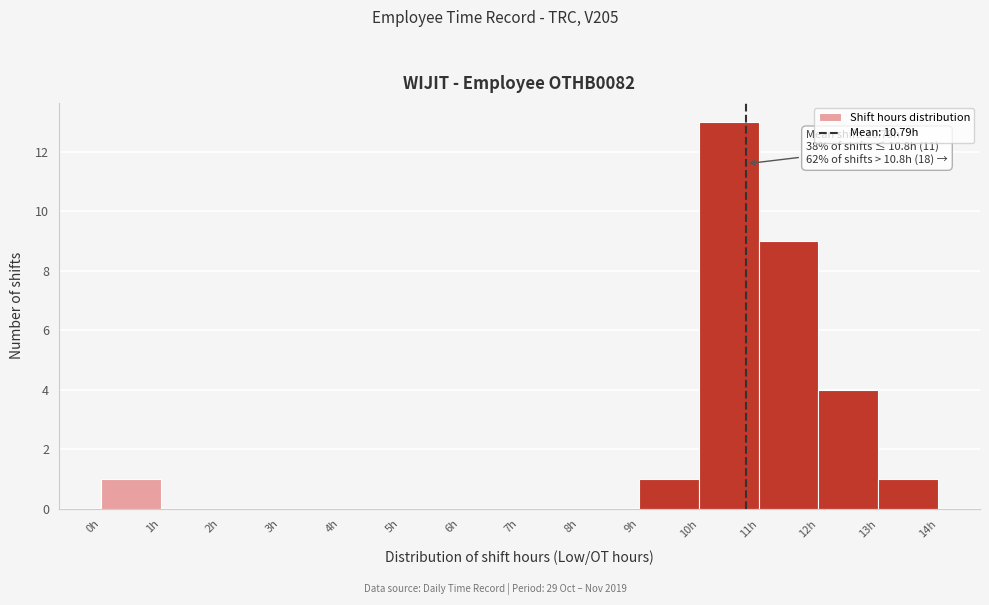

Which range on the x-axis has the tallest bar?

10 to 11